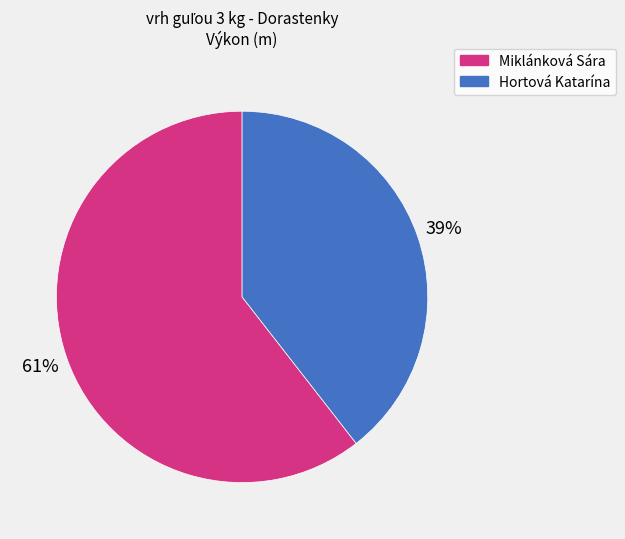

Is the sum of Miklánková Sára and Hortová Katarína greater than half?

Yes